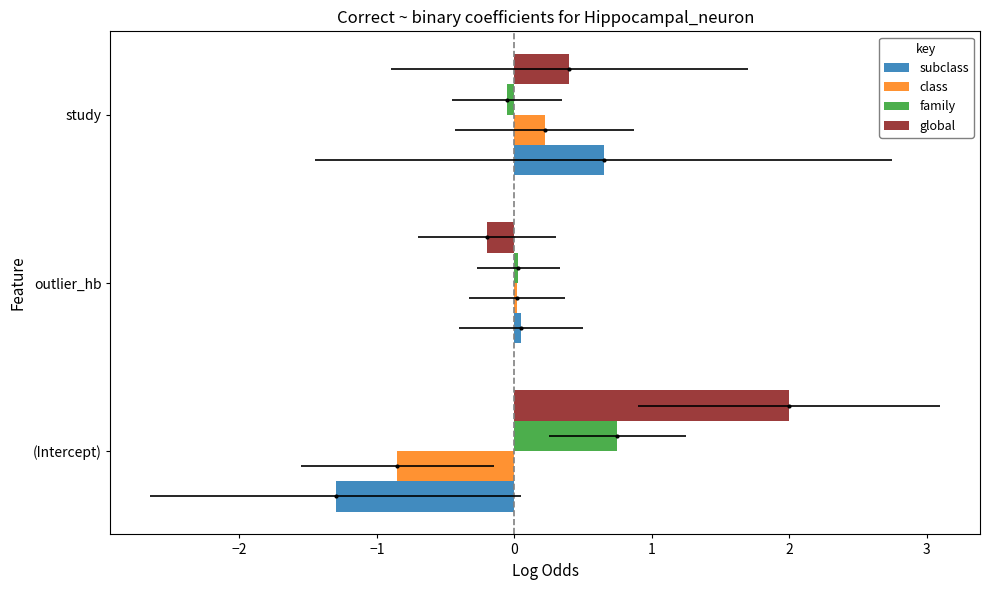

The value of class at outlier_hb is 0.0. True or false?

False